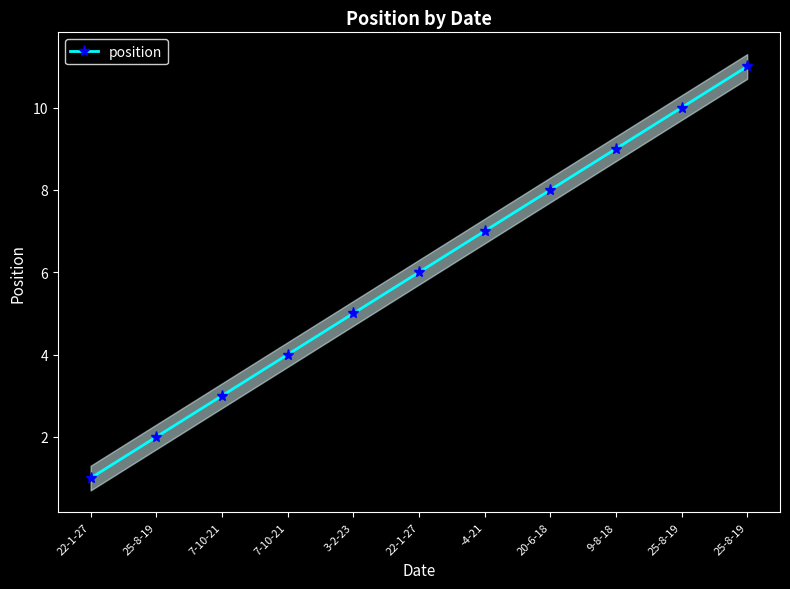

Is it true that the value at 20-6-18 is 8?

True